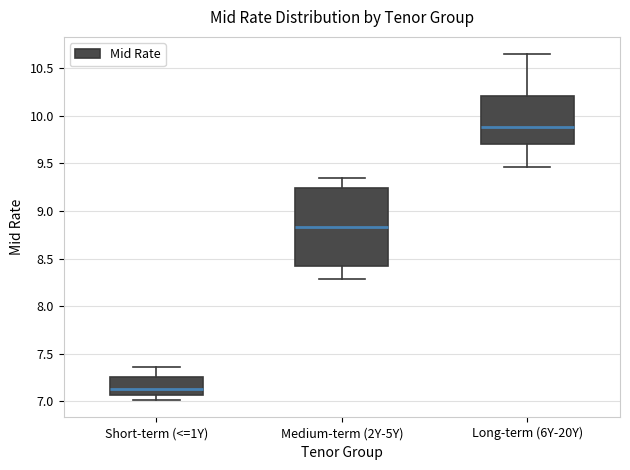

Reading left to right, transcribe this box plot: for each box, give where its median line is, the range the box spans, and where its two whiskers end, as read against the y-axis. The values are not printed on the chart, so give them approximately, as read against the axis.

Short-term (<=1Y): median 7.15, box 7.05 to 7.25, whiskers 7.00 to 7.35
Medium-term (2Y-5Y): median 8.85, box 8.40 to 9.25, whiskers 8.30 to 9.35
Long-term (6Y-20Y): median 9.90, box 9.70 to 10.20, whiskers 9.45 to 10.65